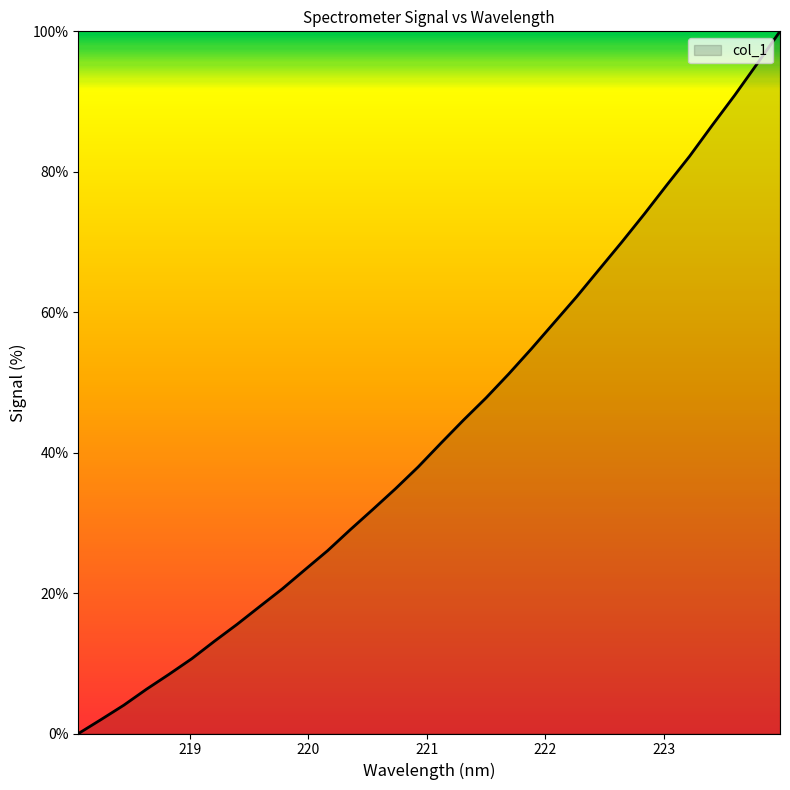

What is the sum of all values?

1385.7